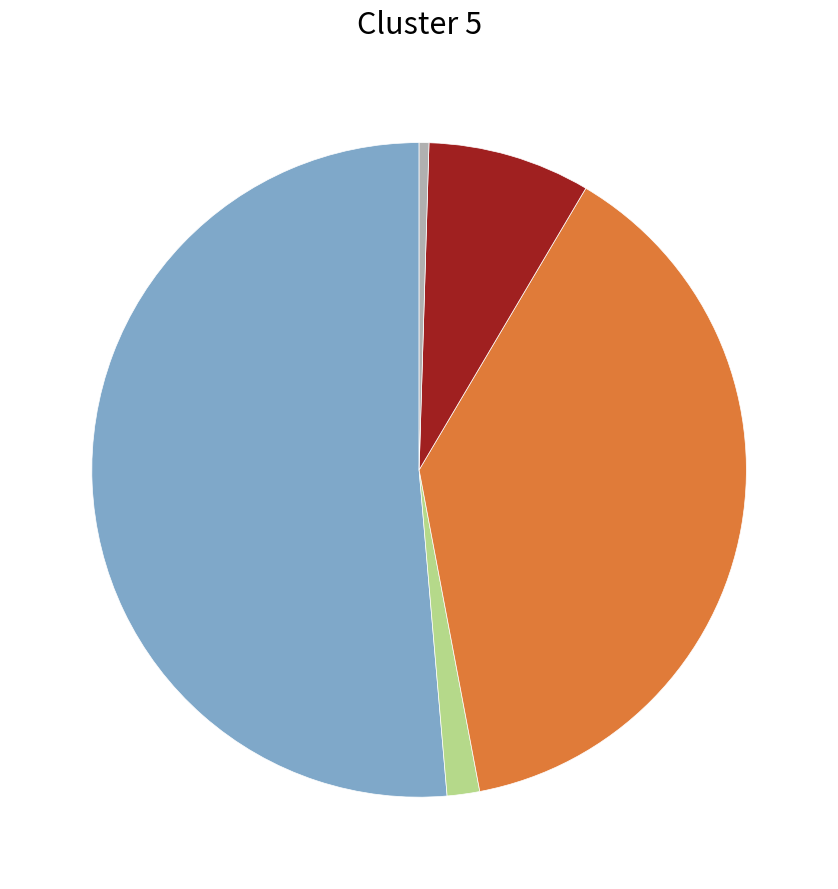

Which slice is the smallest?

Shadow Mask